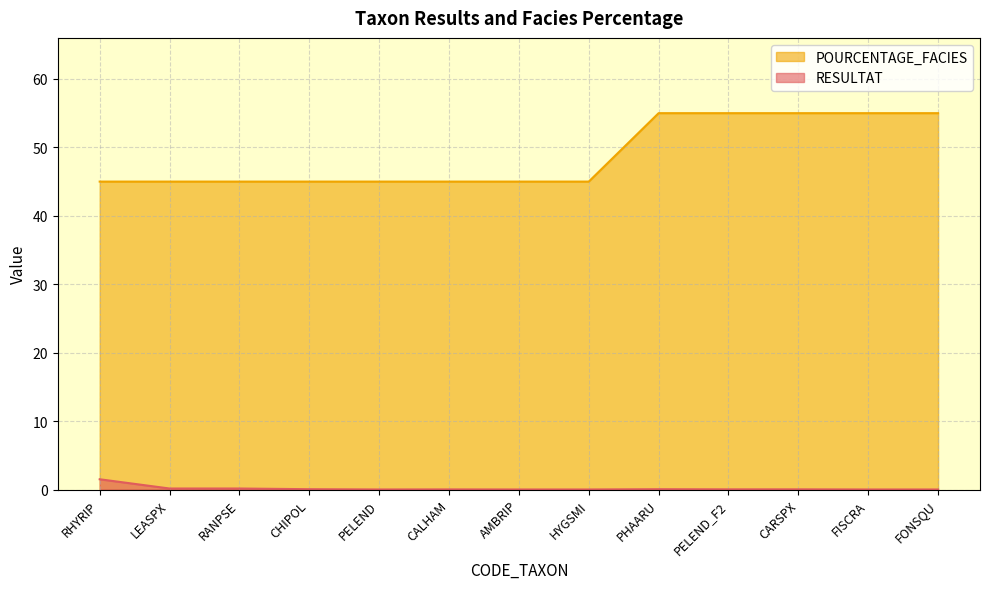

Which label corresponds to the smallest value in the chart?

PELEND